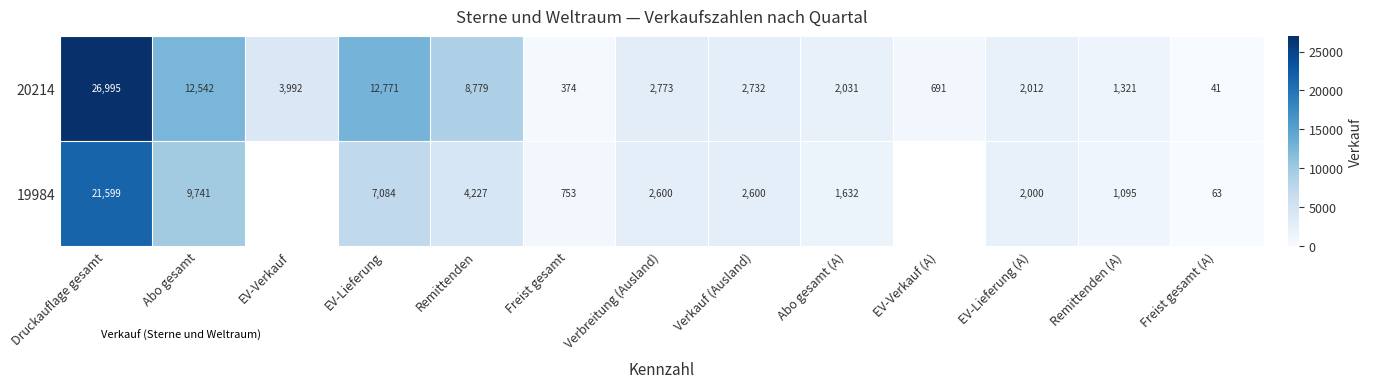

Is it true that 19984 equals 63 at Freist gesamt (A)?

True